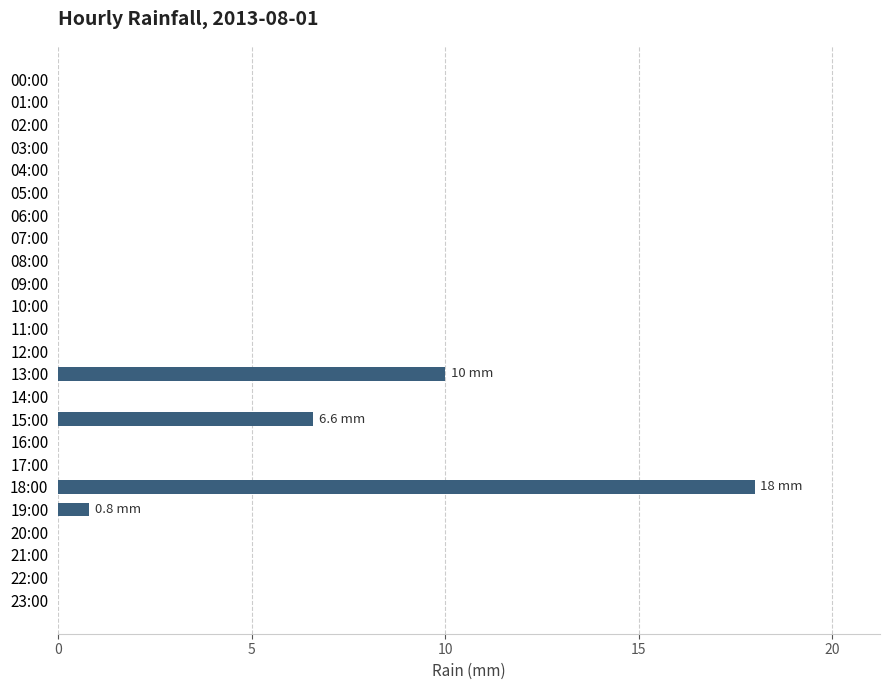

What is the sum of all values?

35.4